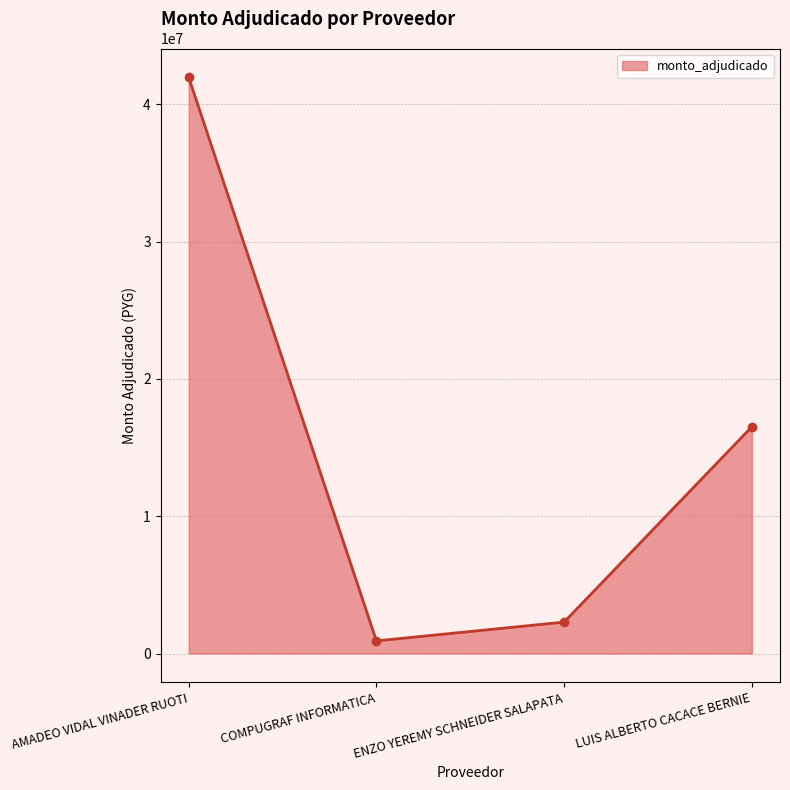

Reading left to right, extract all data points from this chart.

AMADEO VIDAL VINADER RUOTI=41960000	COMPUGRAF INFORMATICA=919877	ENZO YEREMY SCHNEIDER SALAPATA=2289000	LUIS ALBERTO CACACE BERNIE=16515000